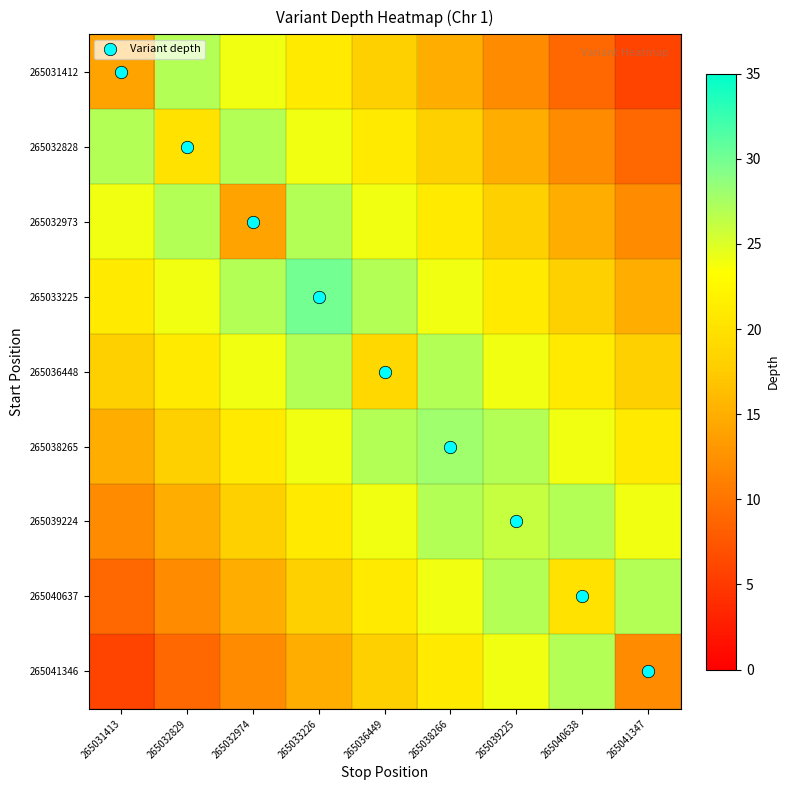

At 265040638, list the series in order from smallest to largest.

265031412, 265032828, 265032973, 265033225, 265040637, 265036448, 265038265, 265039224, 265041346